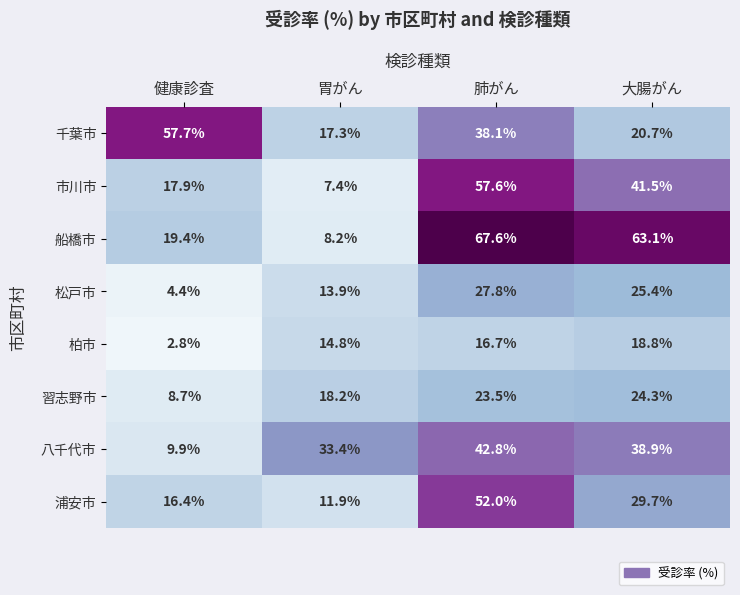

What is the sum of all 松戸市 values?

71.5